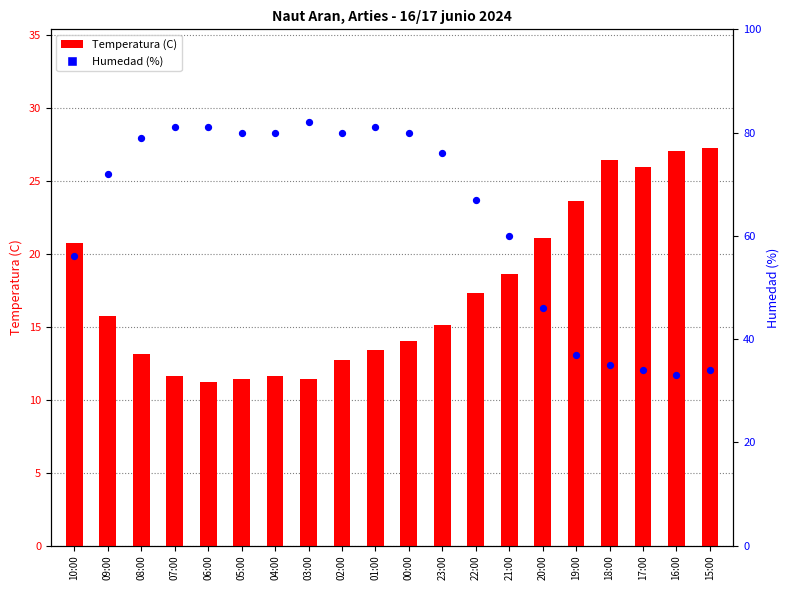

Is the value of Humedad (%) at 06:00 greater than the value of Temperatura (C) at 23:00?

Yes